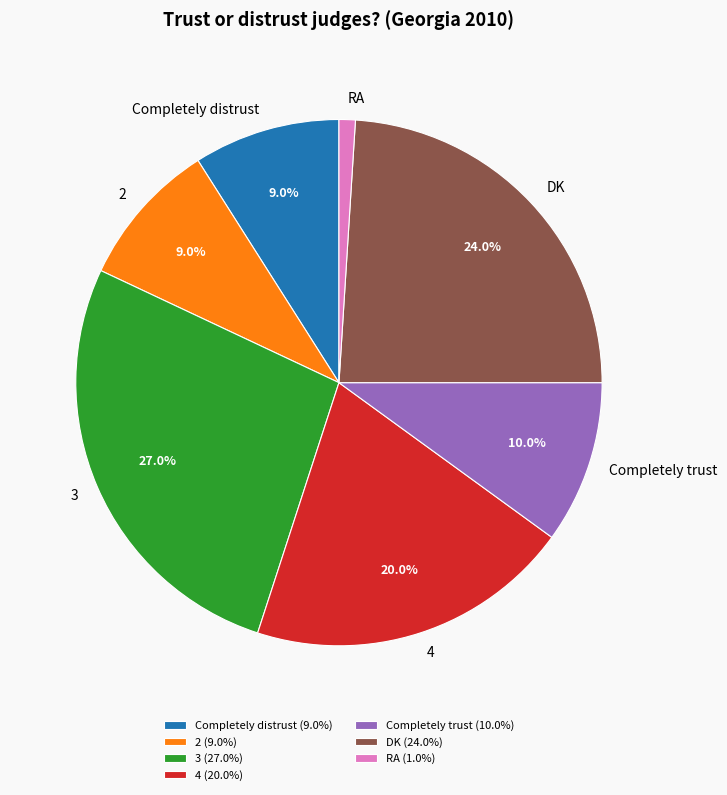

To the nearest percent, what is the combined percentage of 4 and DK?

44%